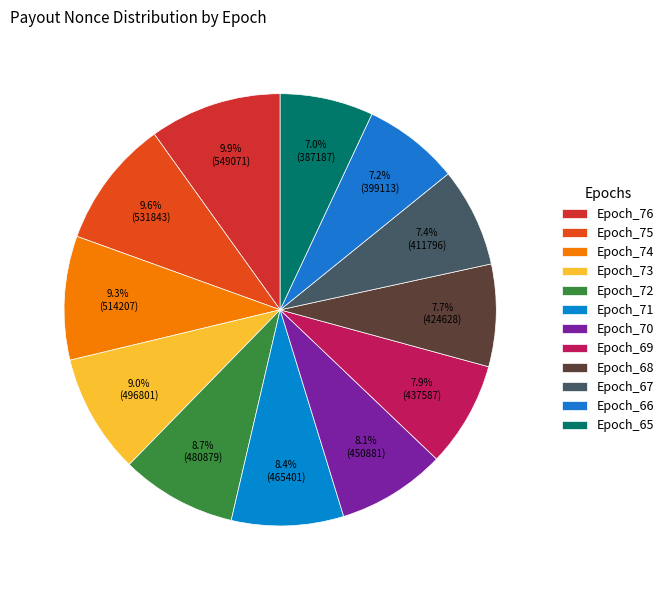

To the nearest percent, what portion does Epoch_70 represent?

8%